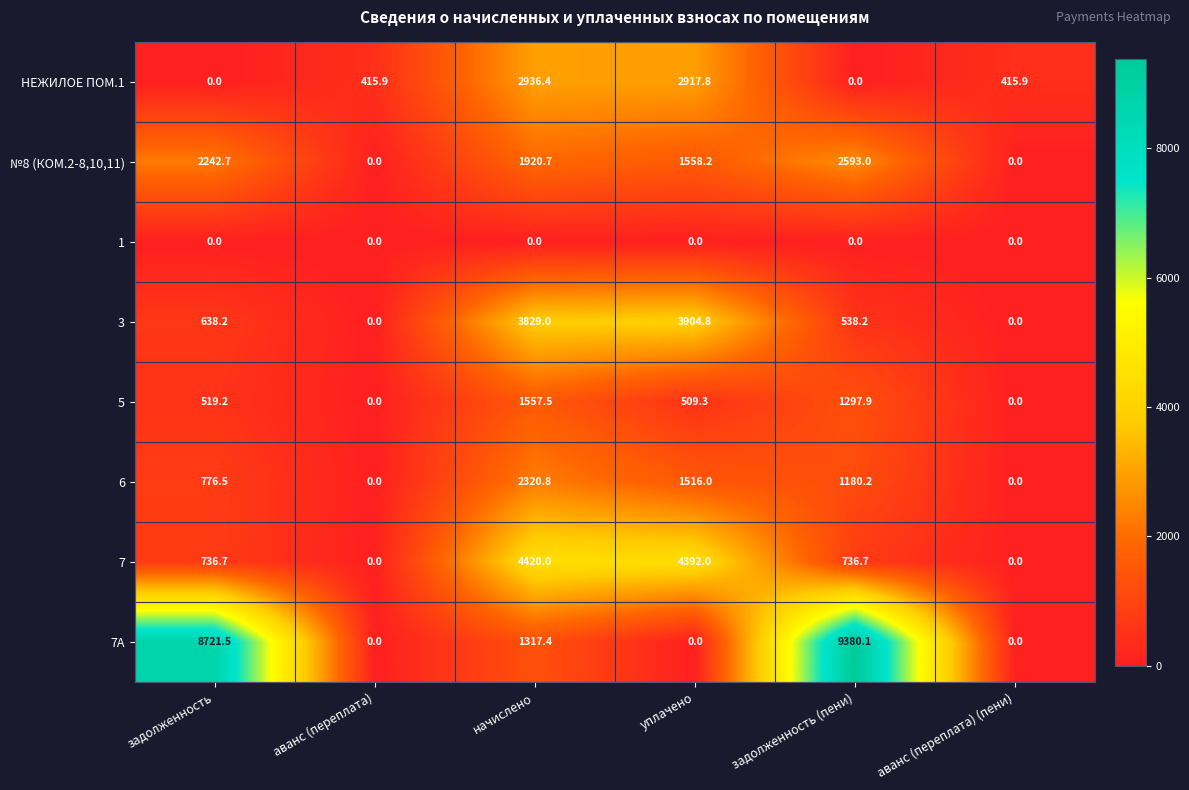

Where does the НЕЖИЛОЕ ПОМ.1 series first go above 415?

аванс (переплата)